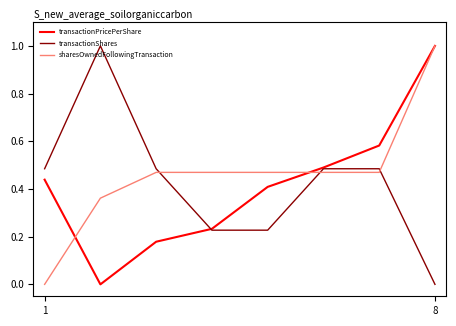

True or false: transactionShares and sharesOwnedFollowingTransaction intersect in this chart.

True